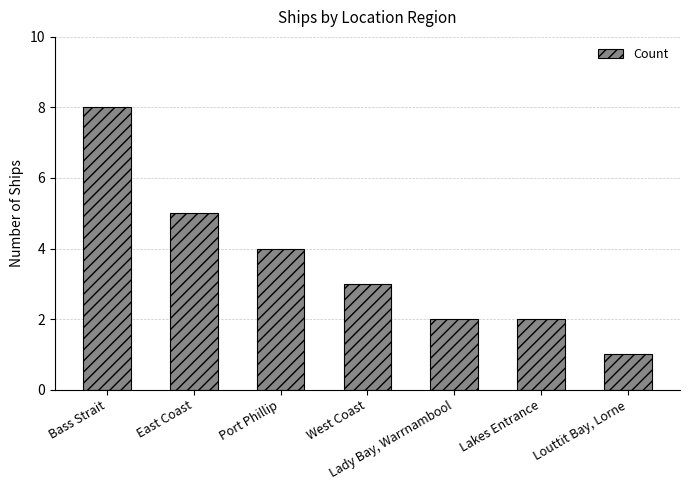

Count the values in the range 2 to 5.

5